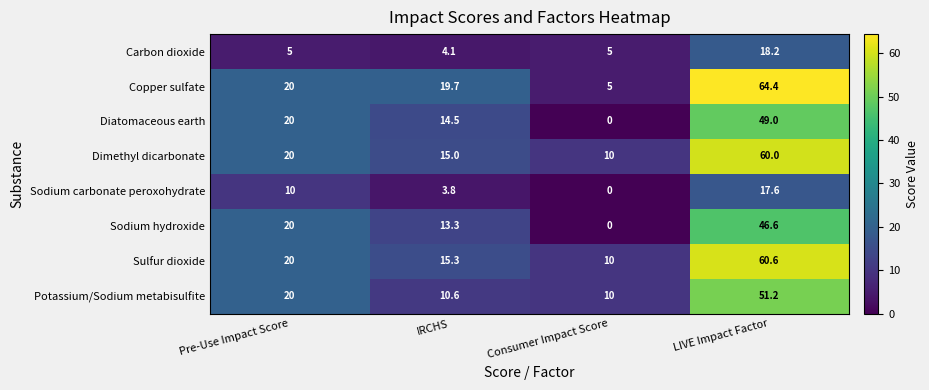

What is the spread (max minus min) of values at IRCHS?

15.9